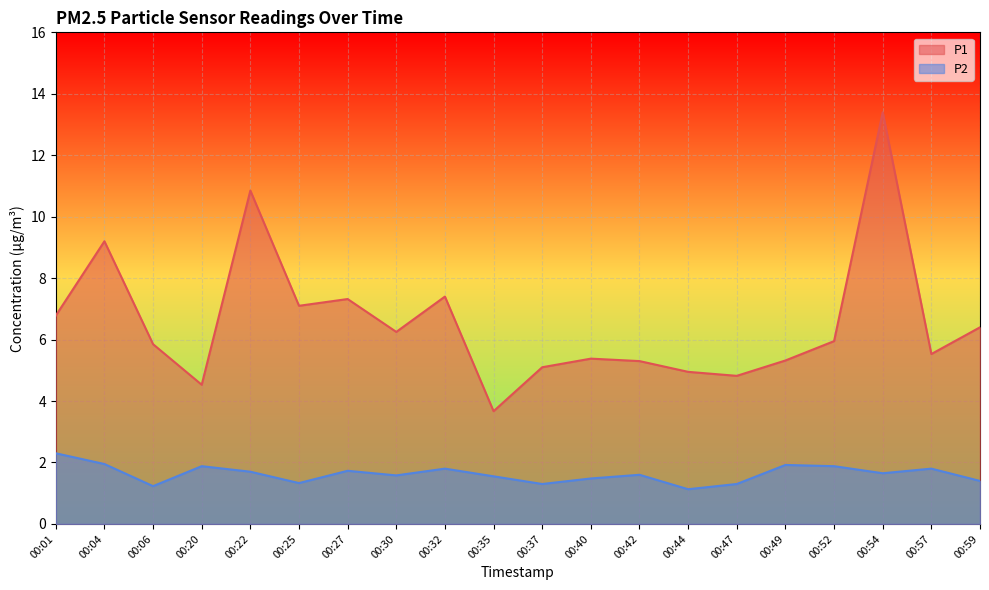

How many interior local peaks does the P1 series have?

6